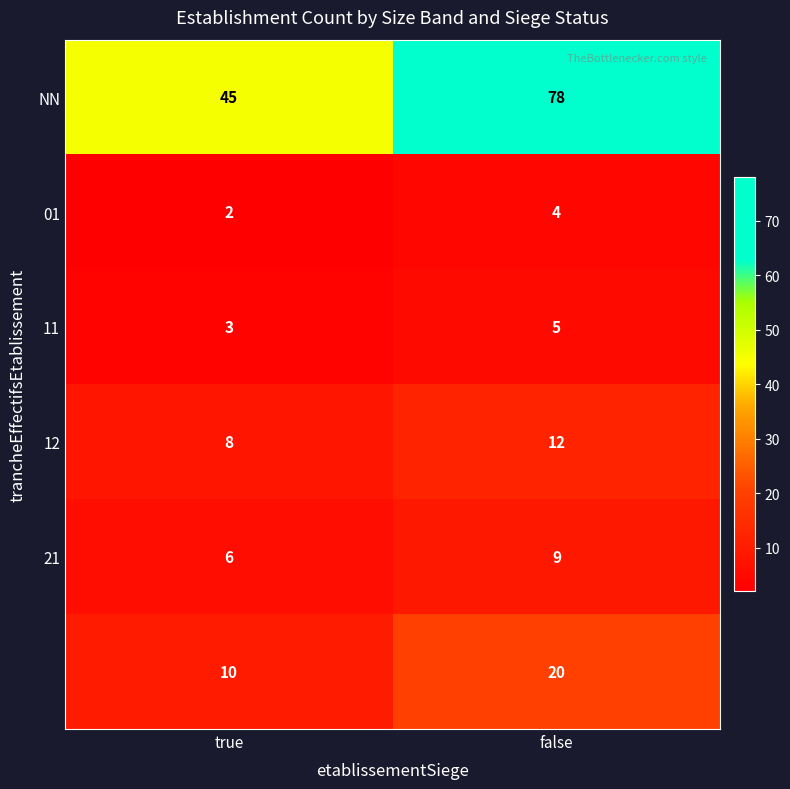

What is the difference between the highest and lowest values at true?

43